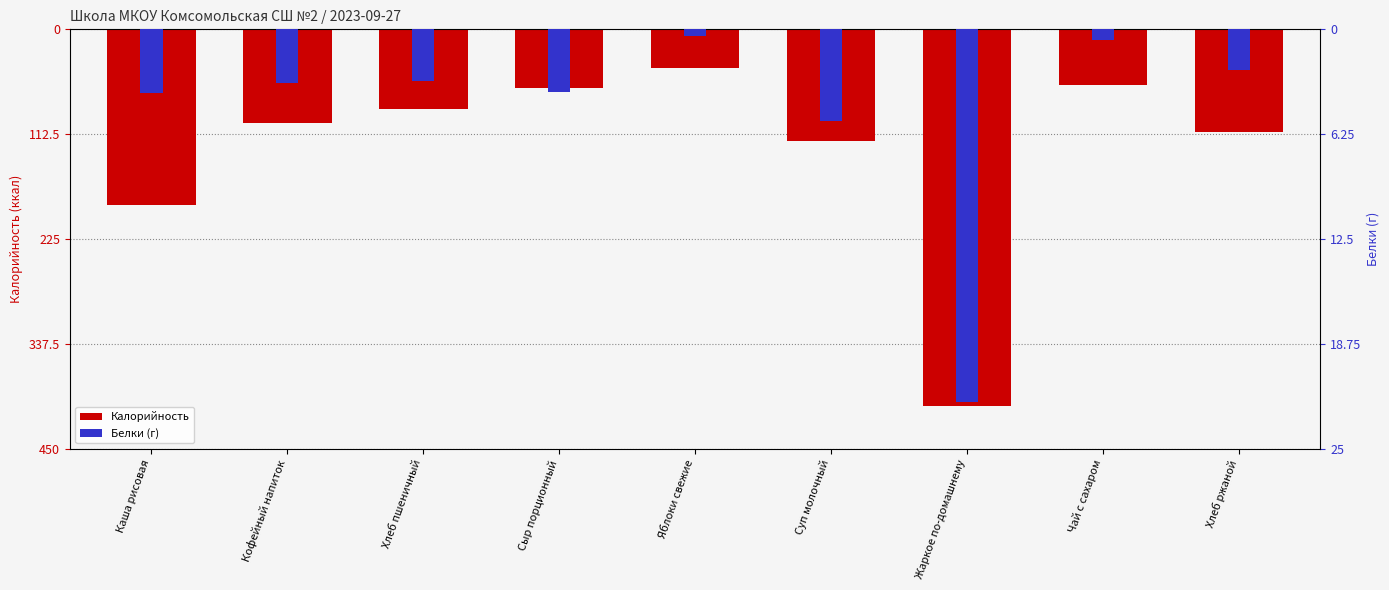

What are all the series names shown in the legend?

Калорийность, Белки